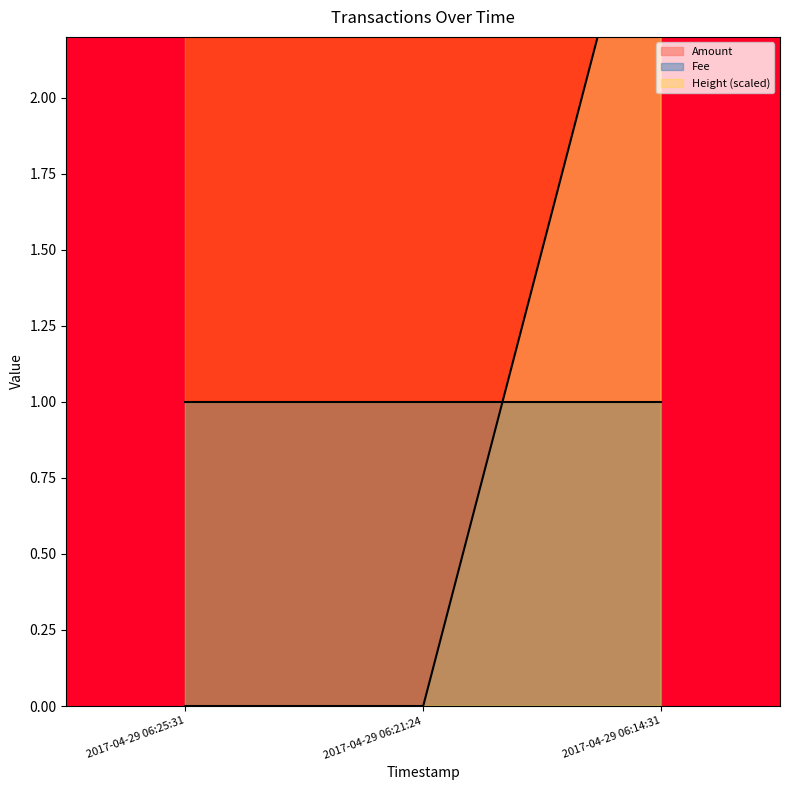

Between 2017-04-29 06:14:31 and 2017-04-29 06:25:31, which is larger?

2017-04-29 06:14:31